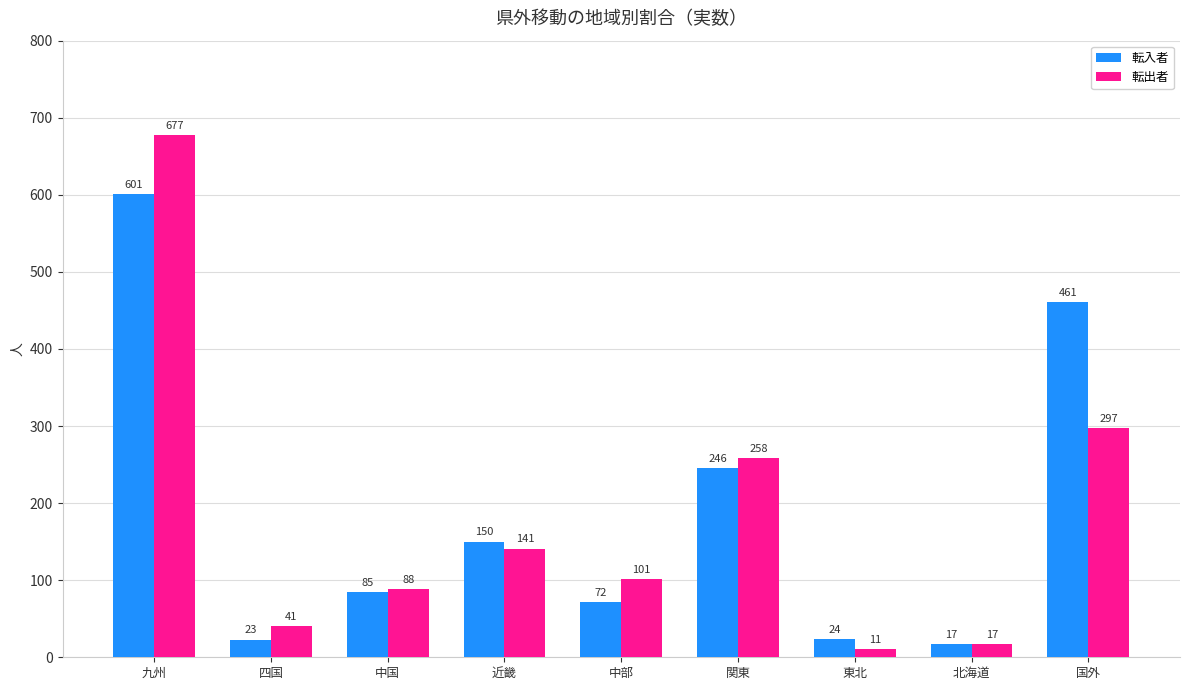

How many categories are shown in the chart?

9